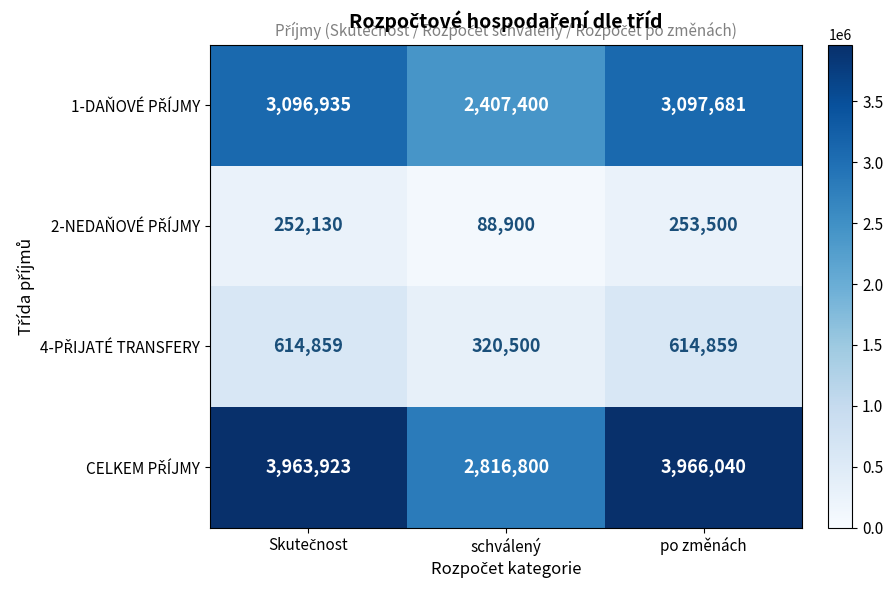

At which category is the sum across all series the highest?

po změnách